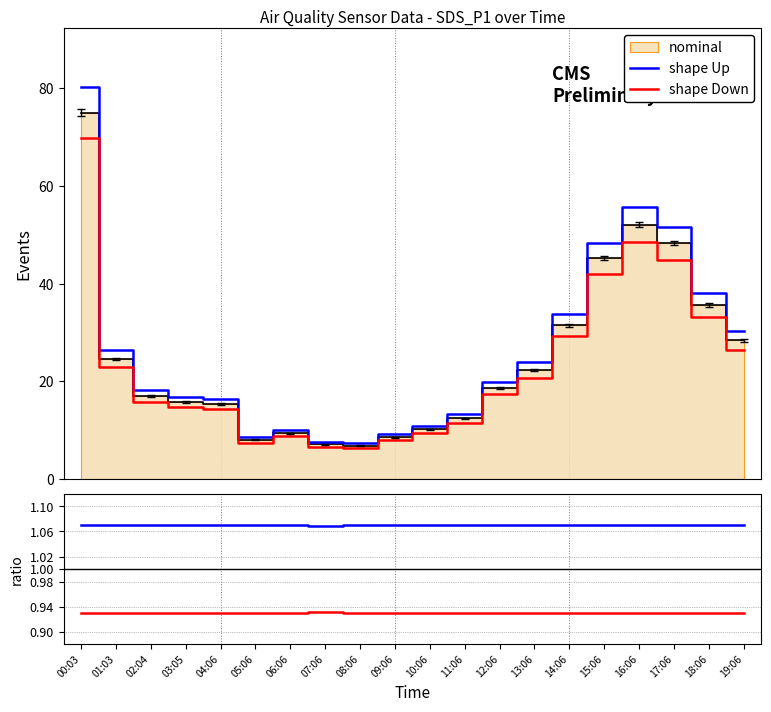

What is the label of the 15th point from the right?

05:06